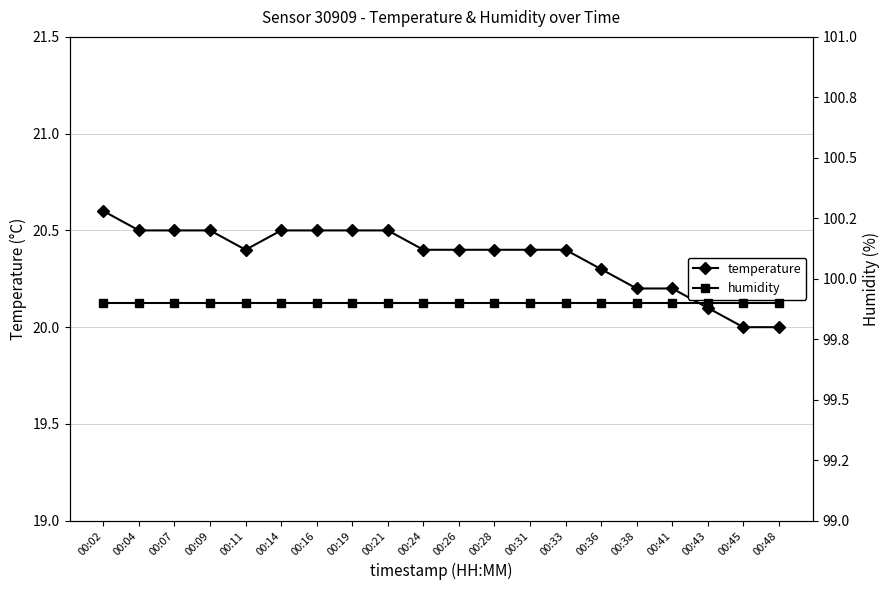

Which category has the highest value in the temperature series?

00:02